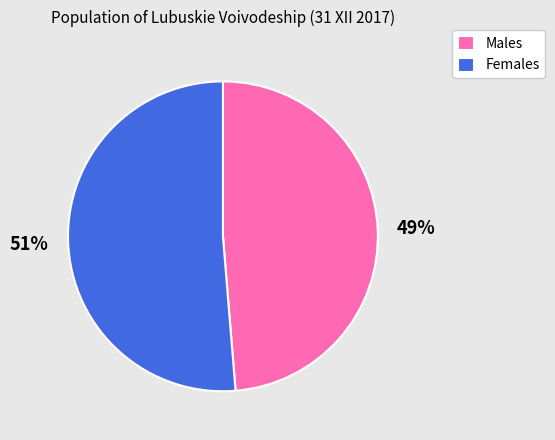

The Females slice represents 46% of the pie. True or false?

False